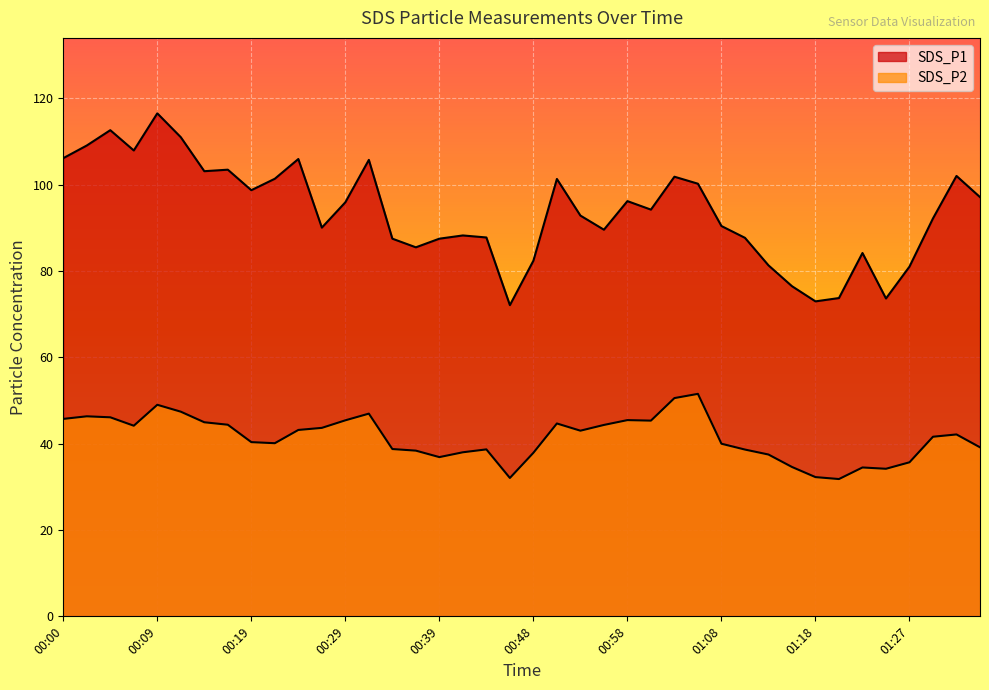

Reading right to left, what are all the values shown in this chart?

SDS_P1: 01:35=97.1	01:32=102.0	01:30=92.2	01:27=81.0	01:25=73.6	01:23=84.2	01:20=73.7	01:18=73.0	01:15=76.5	01:13=81.3	01:10=87.7	01:08=90.4	01:06=100.2	01:03=101.8	01:01=94.2	00:58=96.2	00:56=89.5	00:53=92.8	00:51=101.3	00:48=82.4	00:46=72.1	00:44=87.8	00:41=88.2	00:39=87.5	00:36=85.5	00:34=87.5	00:31=105.7	00:29=95.9	00:26=90.0	00:24=105.9	00:22=101.3	00:19=98.7	00:17=103.5	00:14=103.1	00:12=111.0	00:09=116.5	00:07=107.9	00:04=112.6	00:02=109.0	00:00=106.1
SDS_P2: 01:35=39.1	01:32=42.1	01:30=41.6	01:27=35.7	01:25=34.2	01:23=34.5	01:20=31.8	01:18=32.2	01:15=34.6	01:13=37.5	01:10=38.6	01:08=40.0	01:06=51.5	01:03=50.5	01:01=45.3	00:58=45.5	00:56=44.3	00:53=43.0	00:51=44.7	00:48=37.9	00:46=32.0	00:44=38.7	00:41=38.0	00:39=36.9	00:36=38.4	00:34=38.8	00:31=47.0	00:29=45.4	00:26=43.6	00:24=43.2	00:22=40.1	00:19=40.4	00:17=44.4	00:14=45.0	00:12=47.4	00:09=49.0	00:07=44.1	00:04=46.1	00:02=46.3	00:00=45.7